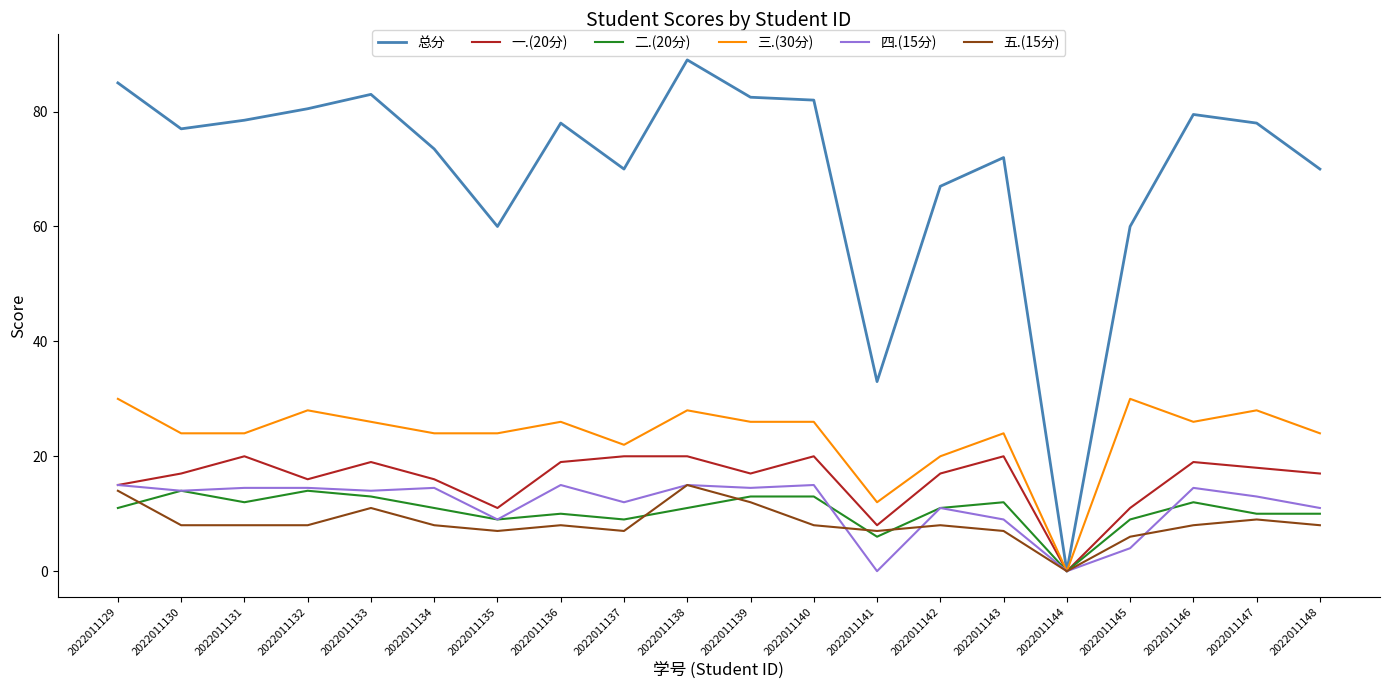

Which series has the widest spread of values?

总分